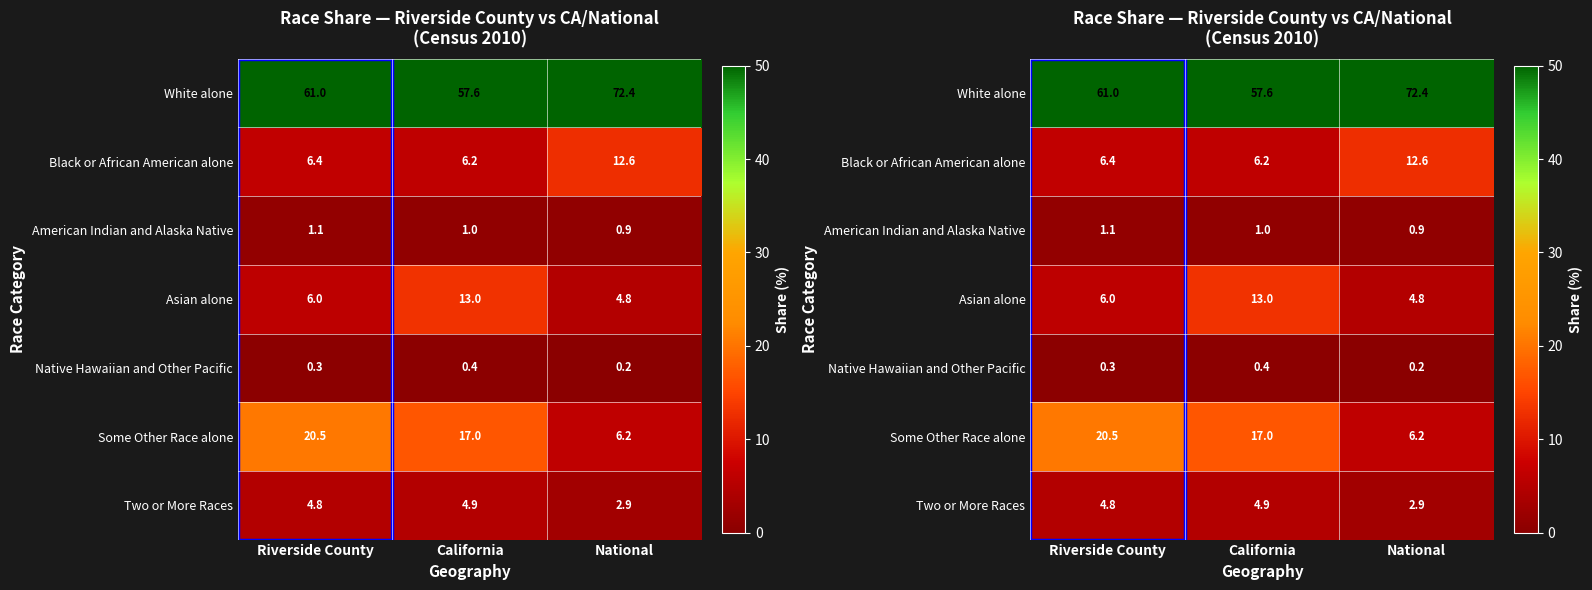

Rank the categories by Asian alone value from lowest to highest.

National, Riverside County, California